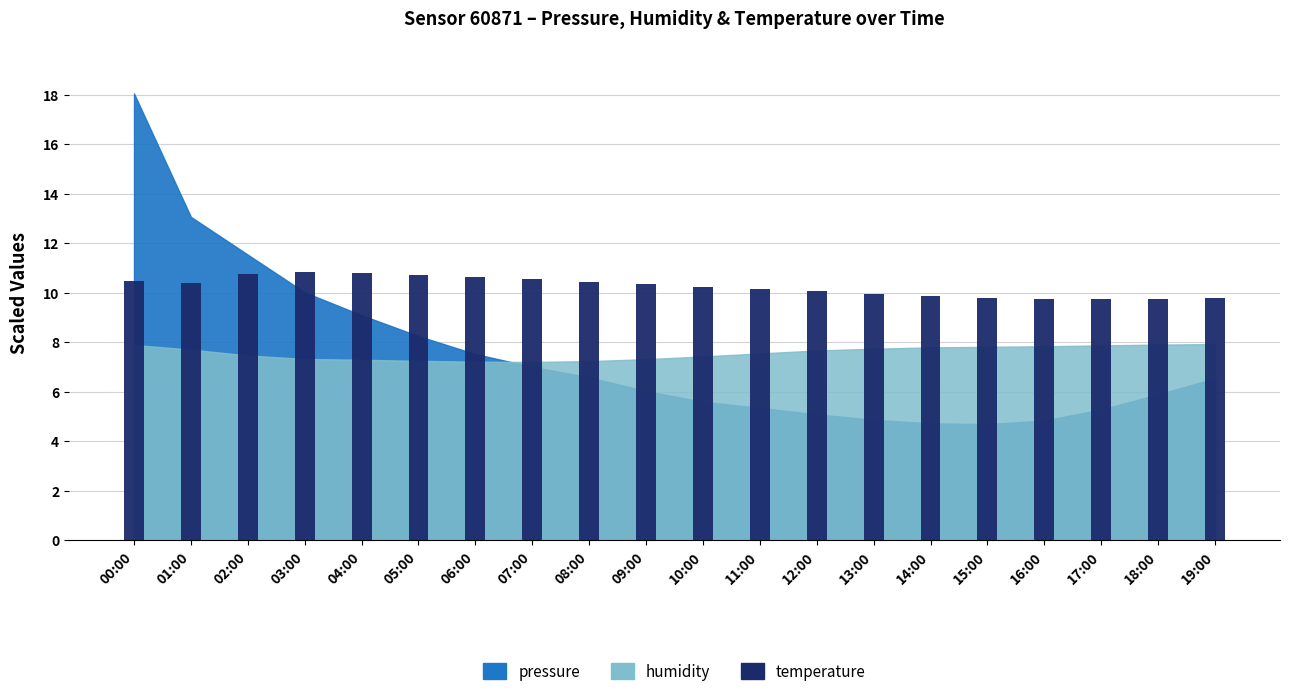

What position from the left is 04:00?

5